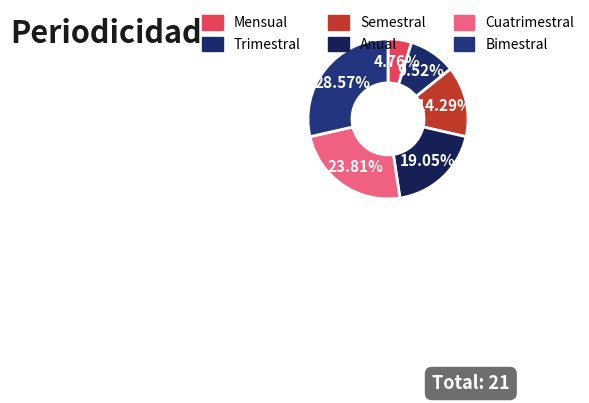

What is the change in value from Trimestral to Cuatrimestral?

+3